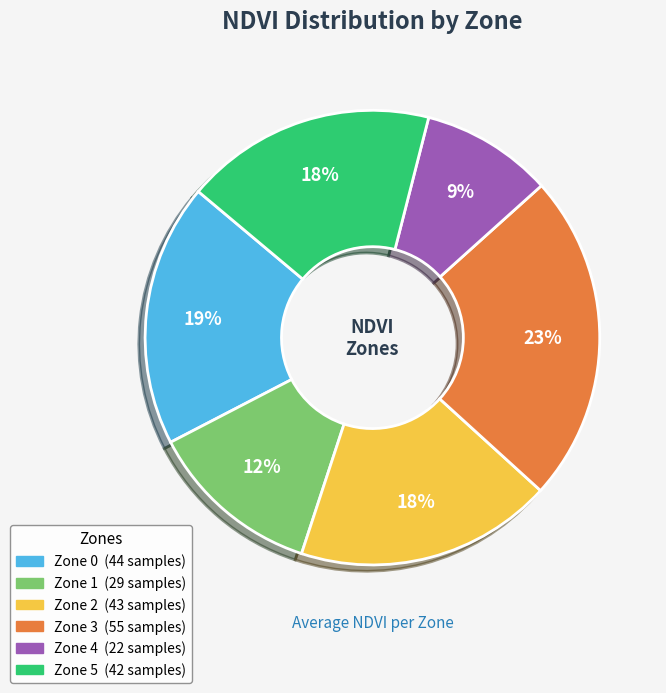

What is the ratio of the value at Zone 2 to the value at Zone 4?

2.0